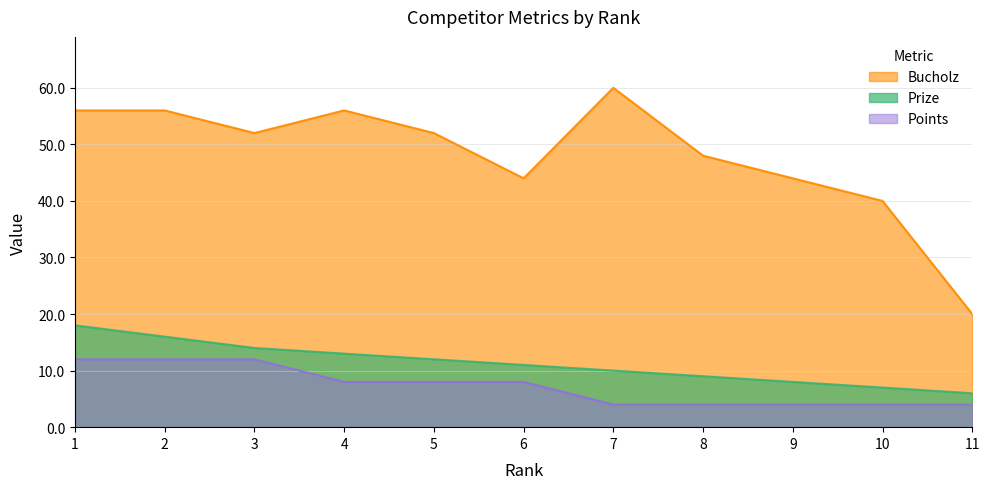

Count the Bucholz values in the range 44 to 56.

8